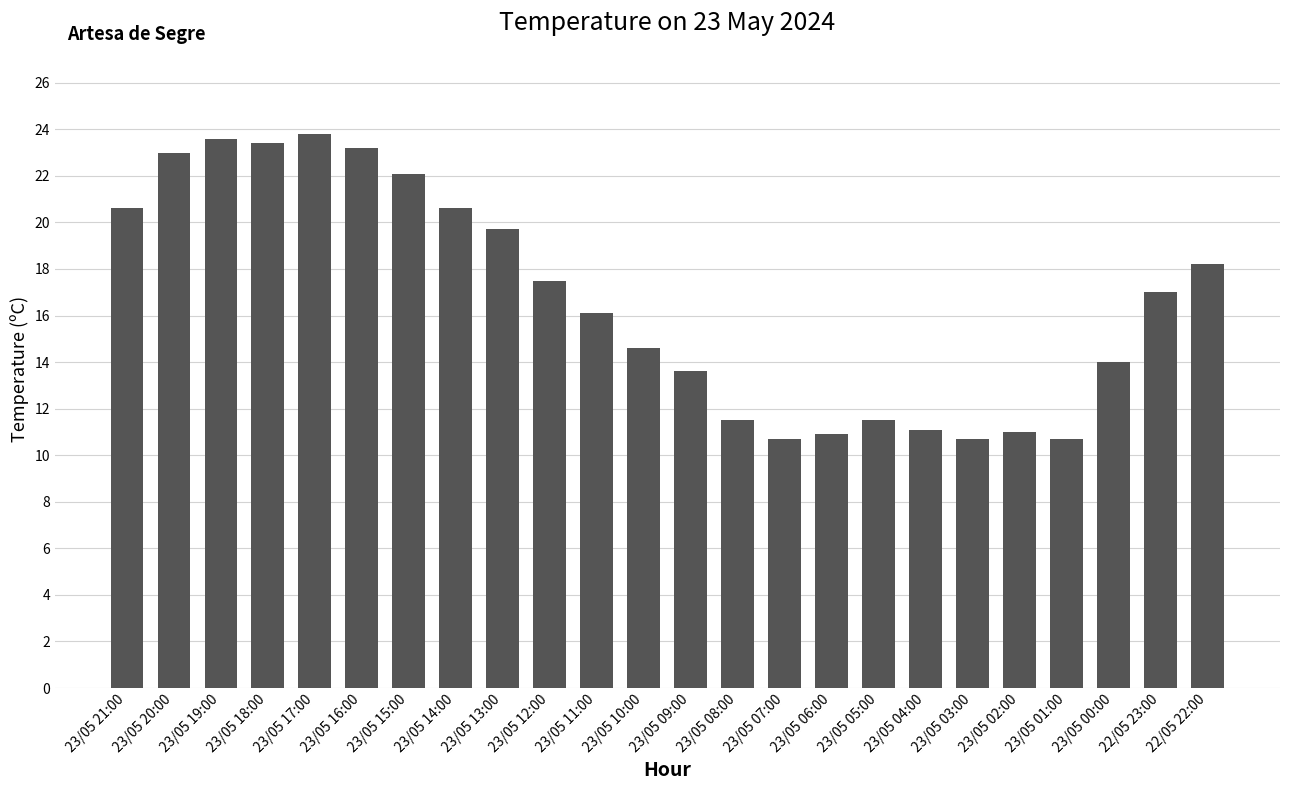

Does the chart contain stacked bars?

No